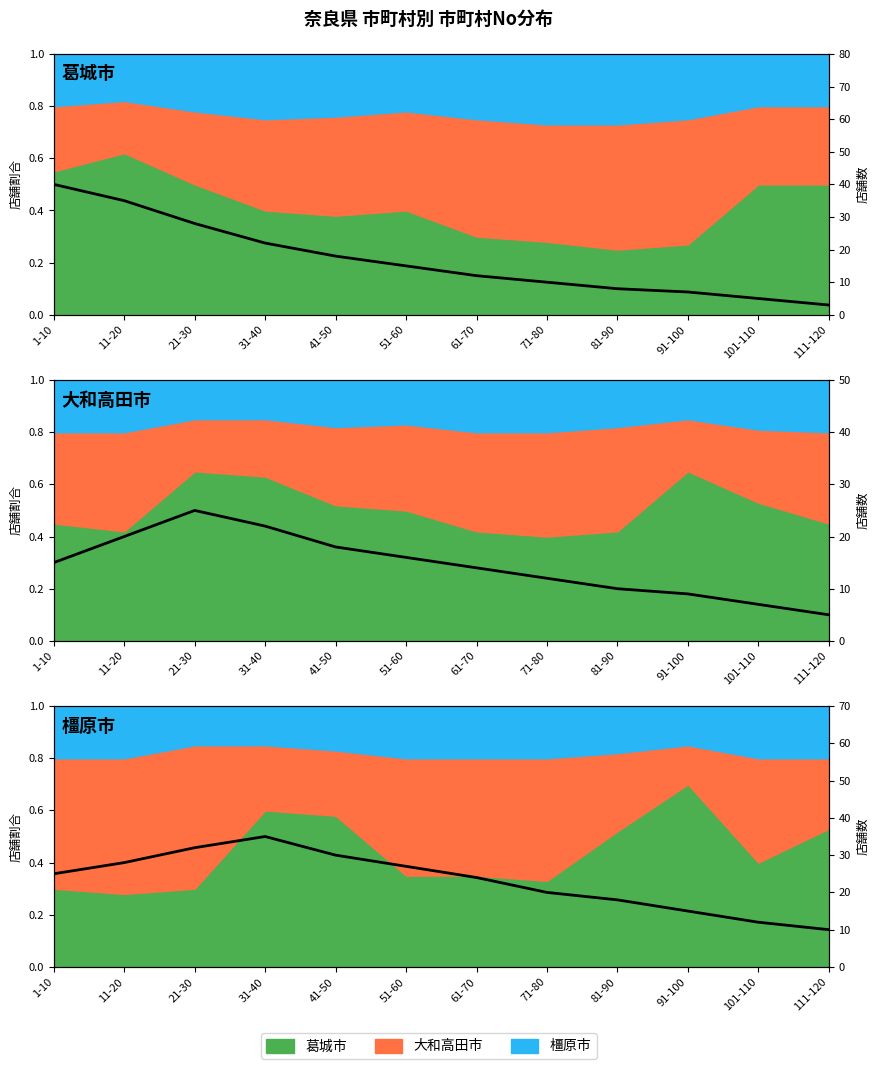

The value at 61-70 is 24. True or false?

True